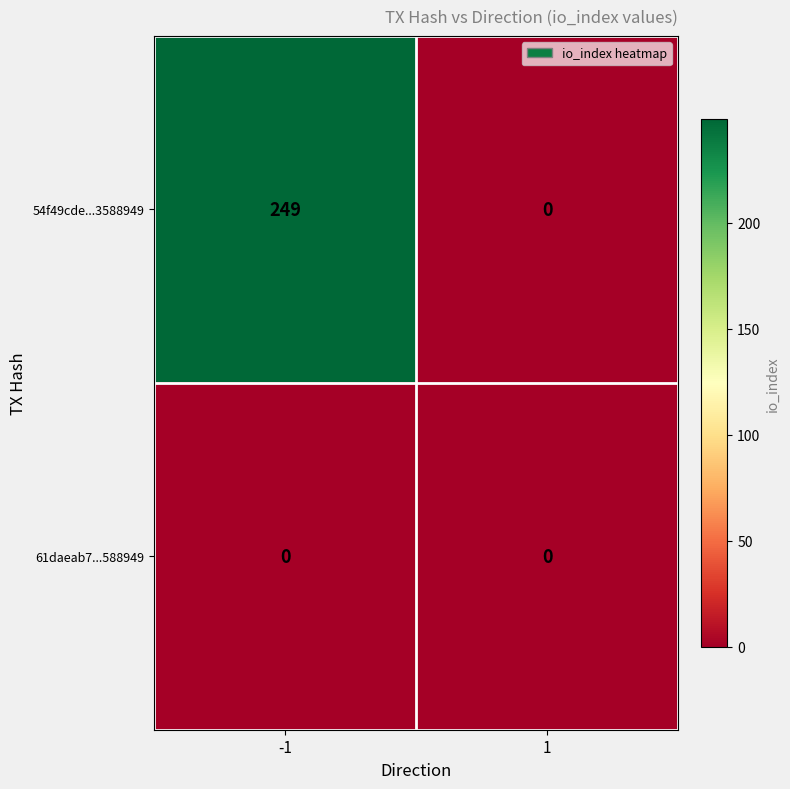

Which series has the largest total across all categories?

54f49cde...3588949